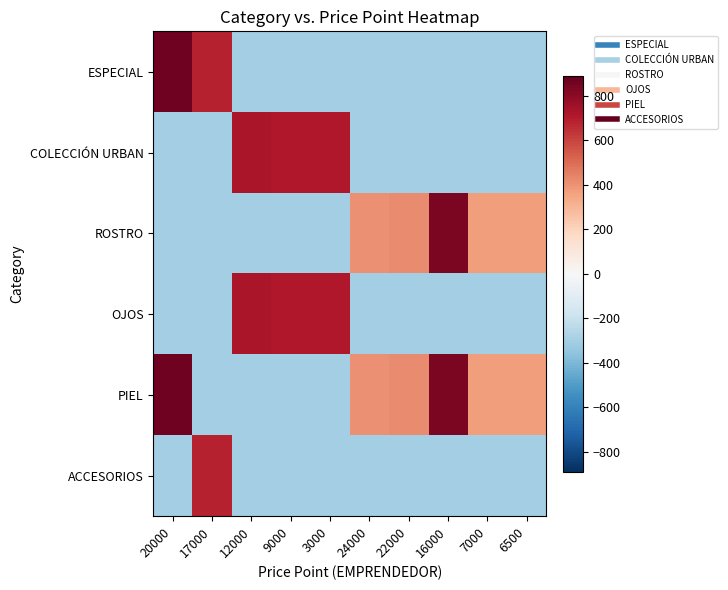

How many series are shown in this chart?

6